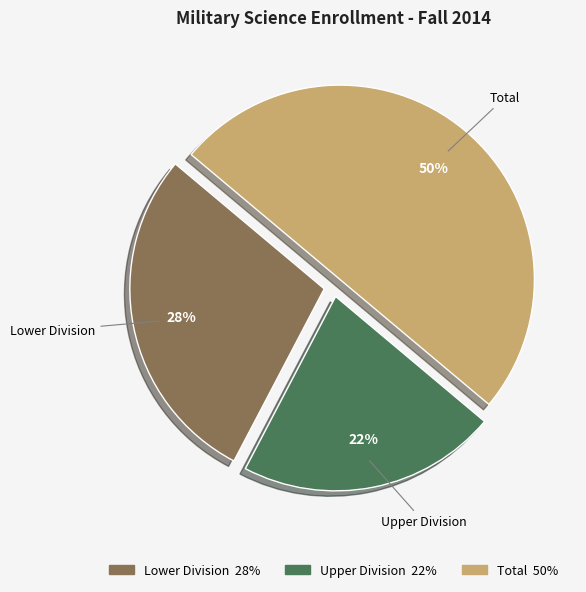

The Upper Division slice represents 12% of the pie. True or false?

False